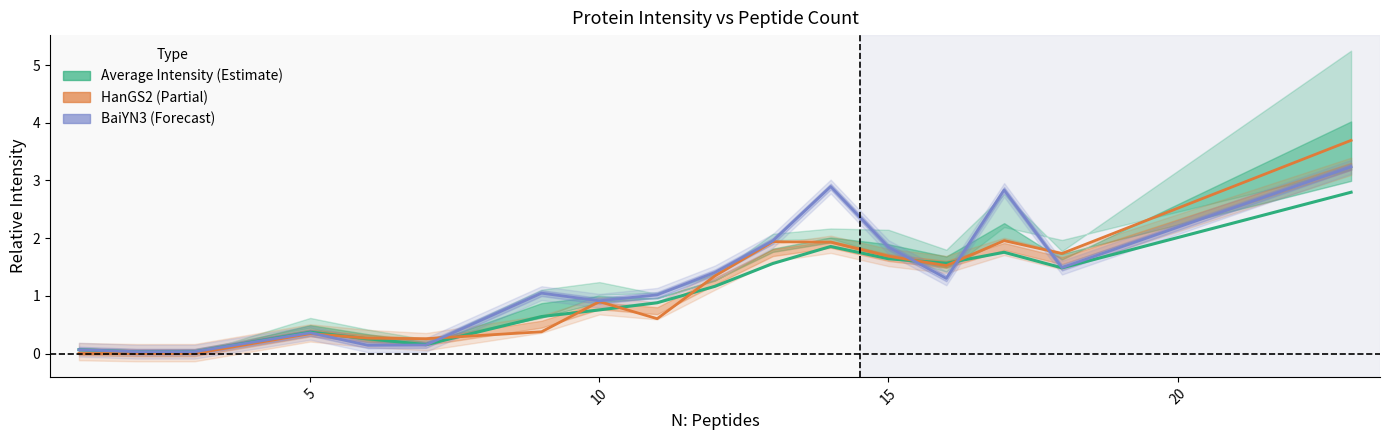

How many lines are shown in the chart?

3